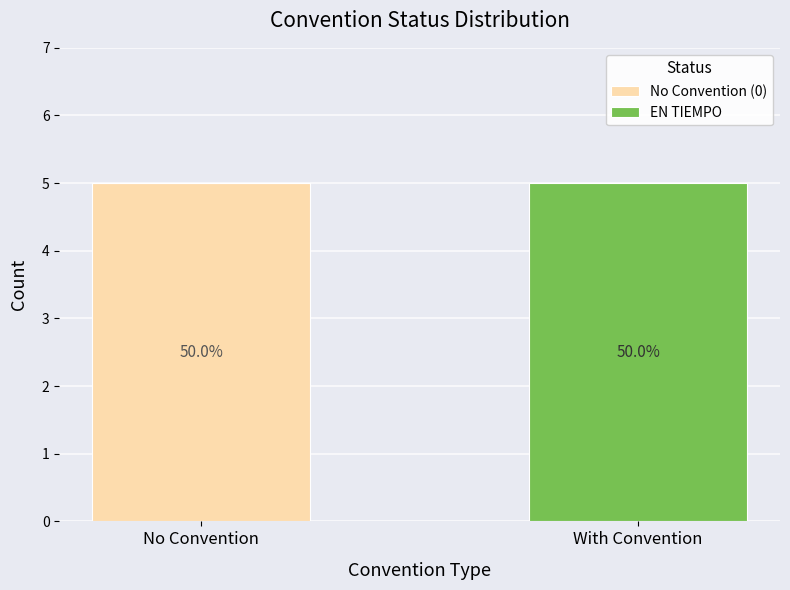

Which series has the largest range (max minus min)?

No Convention (0)